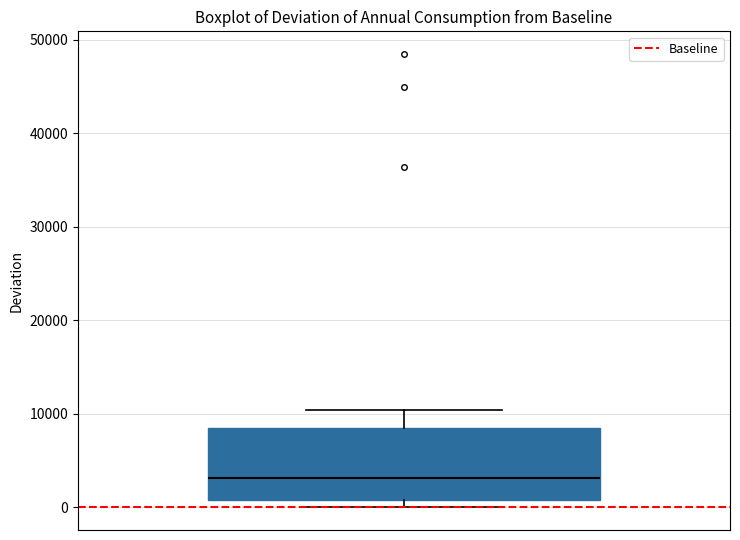

Where is the upper edge of the box on the y-axis? The values are not printed on the chart, so give them approximately, as read against the axis.

9000